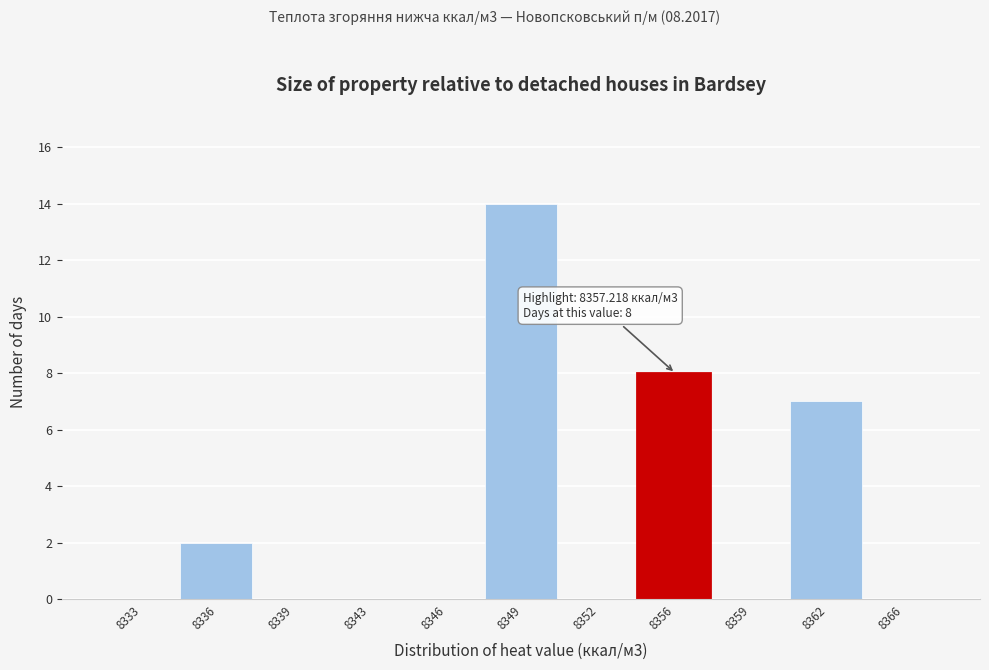

Reading left to right, what are all the values shown in this chart?

8333=0	8336=2	8339=0	8343=0	8346=0	8349=14	8352=0	8356=8	8359=0	8362=7	8366=0